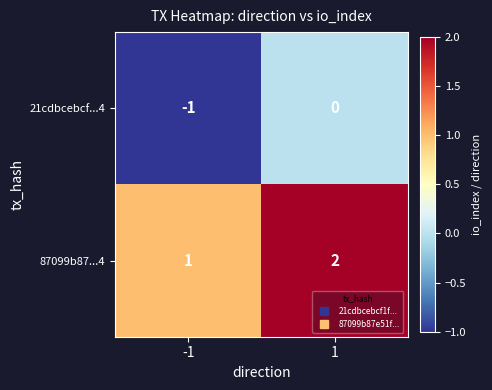

Reading left to right, extract all data points from this chart.

21cdbcebcf...4: -1=-1	1=0
87099b87...4: -1=1	1=2